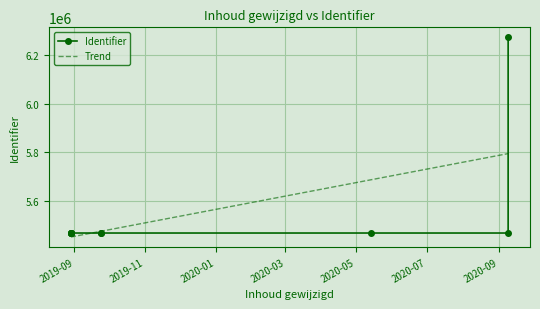

True or false: the data has more than 0 interior local peaks.

True